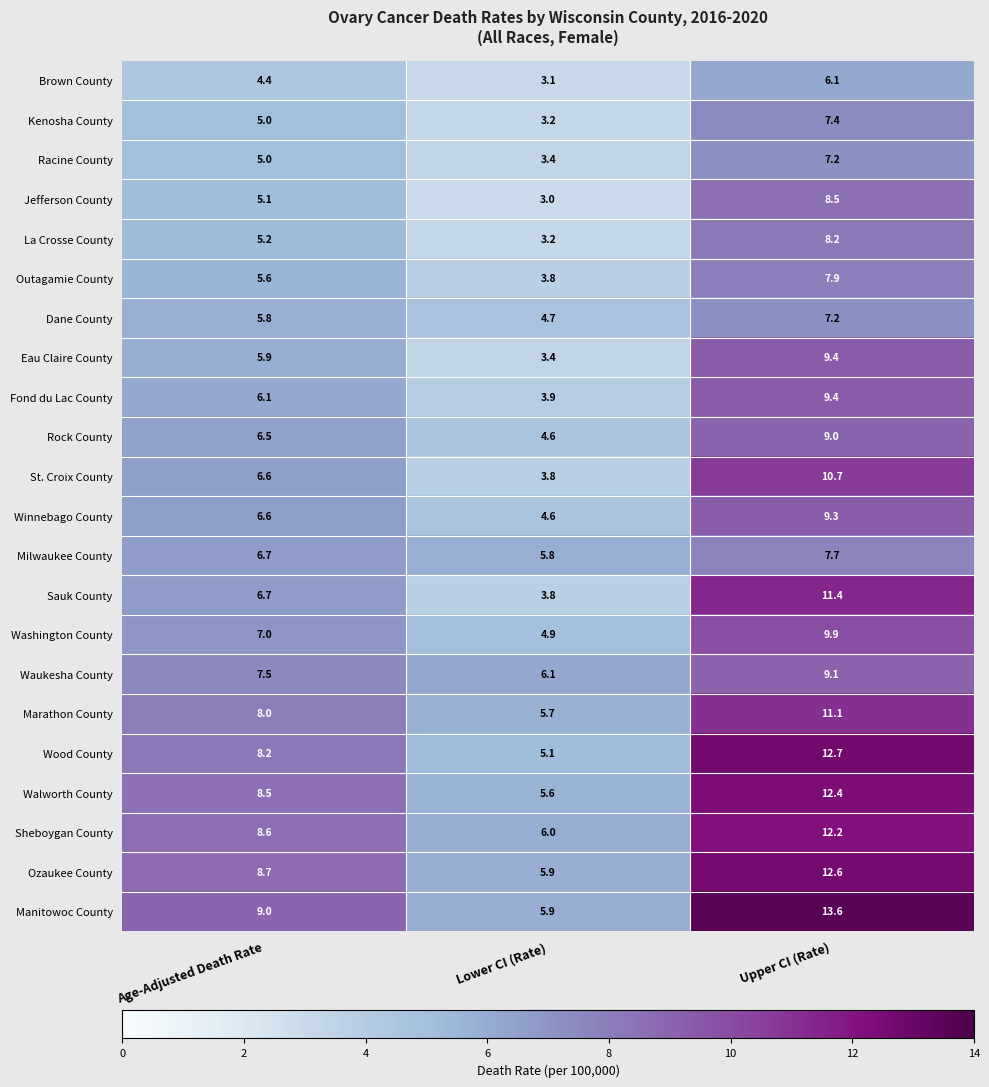

Which series has the largest range (max minus min)?

Manitowoc County